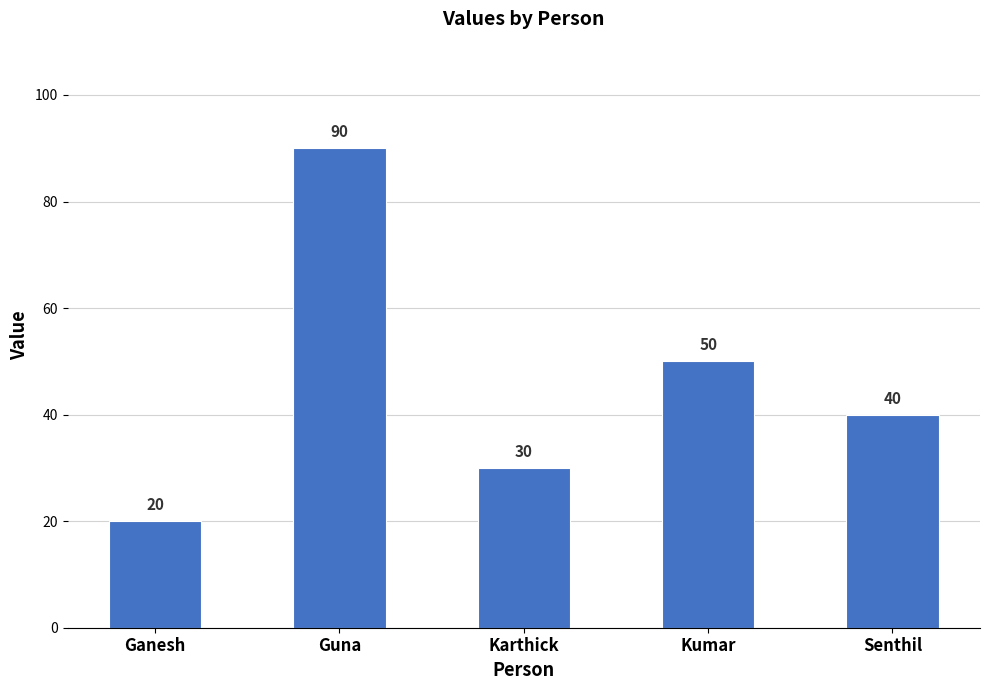

How many distinct data groups are displayed?

1